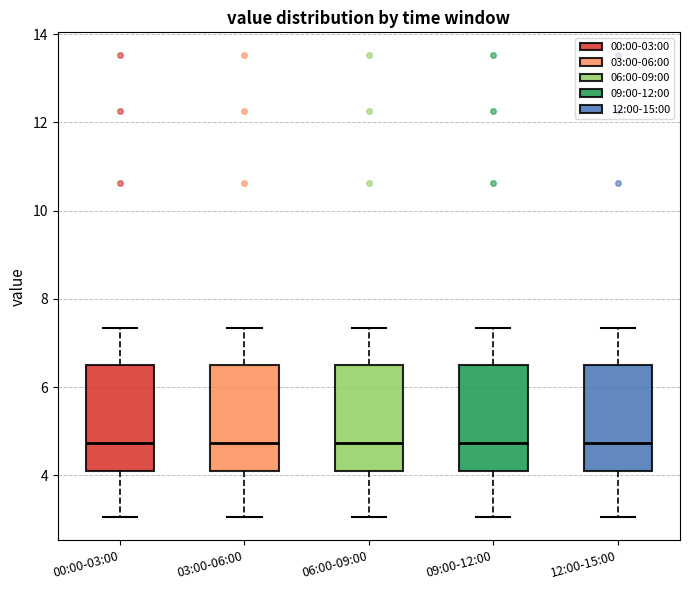

Reading left to right, read every box against the y-axis: the position of its median line, the range the box covers, and the ends of its whiskers. The values are not printed on the chart, so give them approximately, as read against the axis.

00:00-03:00: median 4.8, box 4.2 to 6.6, whiskers 3.0 to 7.4
03:00-06:00: median 4.8, box 4.2 to 6.6, whiskers 3.0 to 7.4
06:00-09:00: median 4.8, box 4.2 to 6.6, whiskers 3.0 to 7.4
09:00-12:00: median 4.8, box 4.2 to 6.6, whiskers 3.0 to 7.4
12:00-15:00: median 4.8, box 4.2 to 6.6, whiskers 3.0 to 7.4